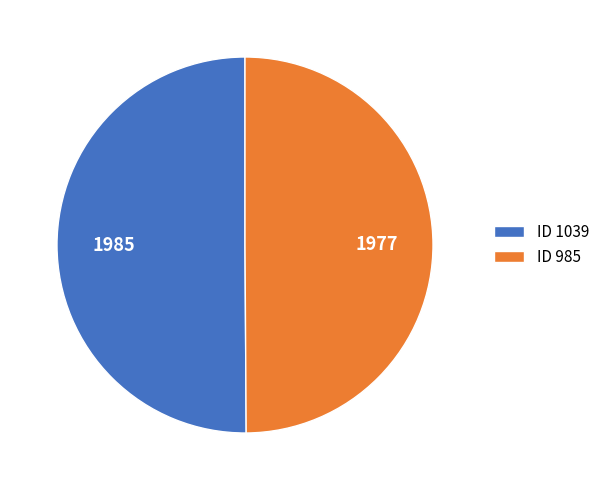

Is the sum of ID 985 and ID 1039 greater than half?

Yes